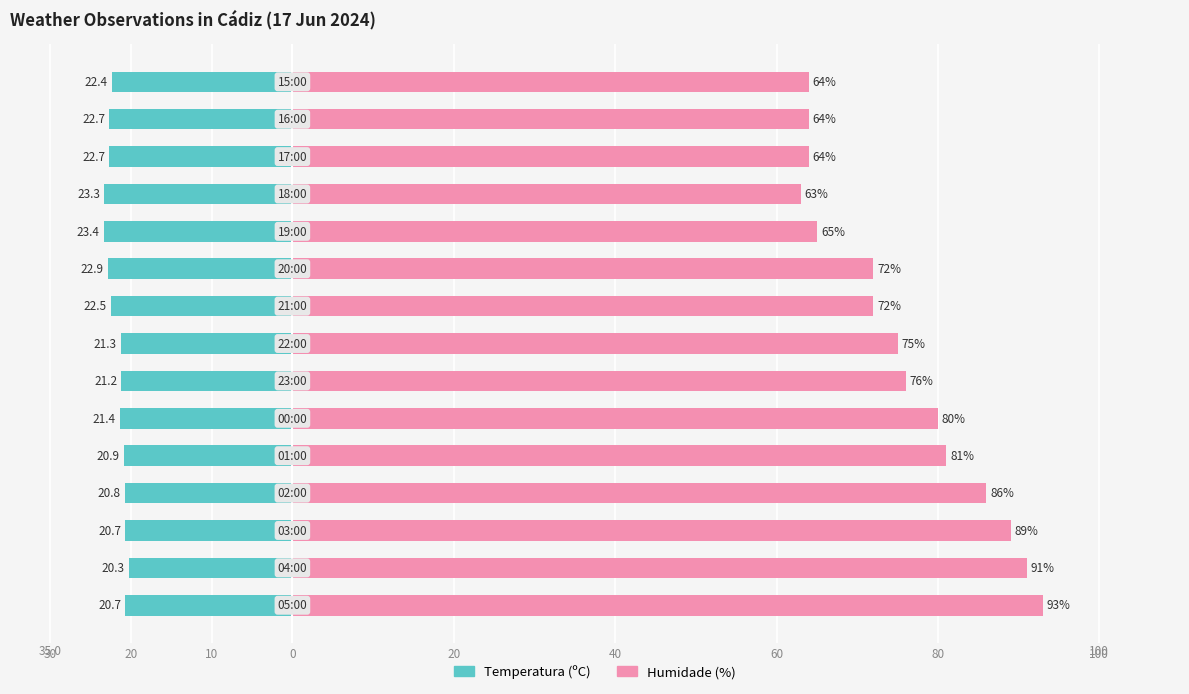

What is the average value of the Humidade (%) series?

75.7